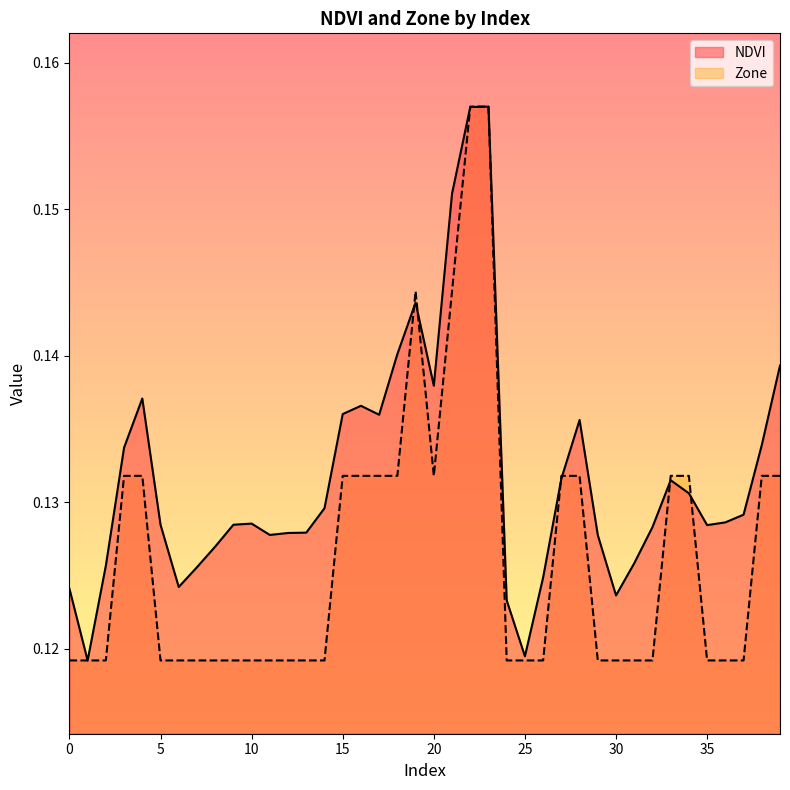

Which category has the lowest value across all series?

1